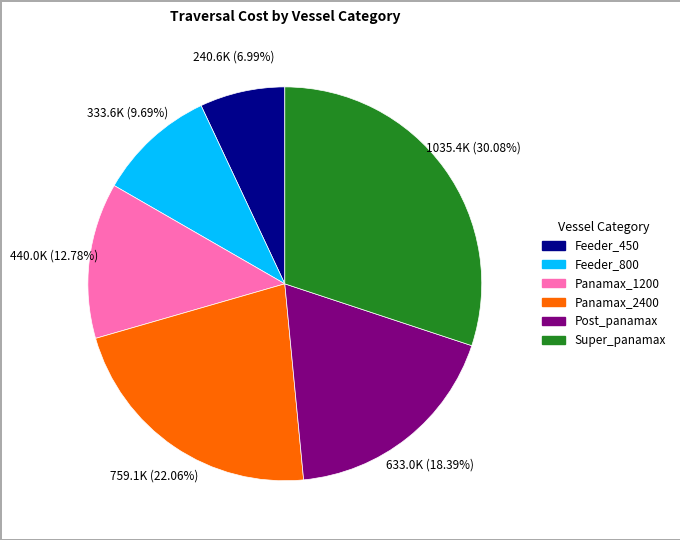

What is the smallest slice in the pie chart?

Feeder_450